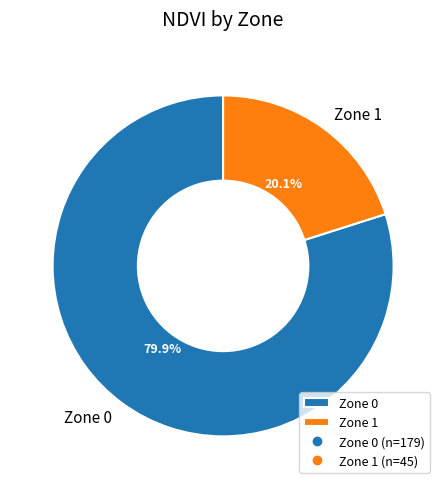

Does Zone 1 account for over 50% of the chart?

No